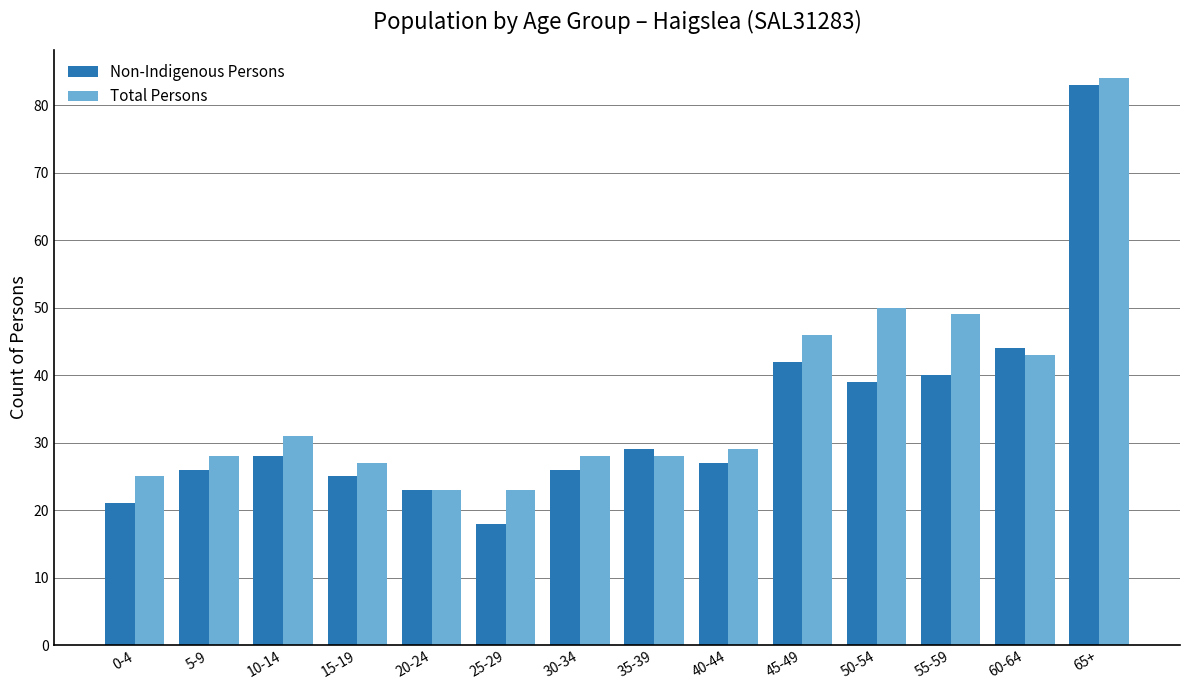

Reading left to right, transcribe all the data shown in this chart.

Non-Indigenous Persons: 0-4=21	5-9=26	10-14=28	15-19=25	20-24=23	25-29=18	30-34=26	35-39=29	40-44=27	45-49=42	50-54=39	55-59=40	60-64=44	65+=83
Total Persons: 0-4=25	5-9=28	10-14=31	15-19=27	20-24=23	25-29=23	30-34=28	35-39=28	40-44=29	45-49=46	50-54=50	55-59=49	60-64=43	65+=84